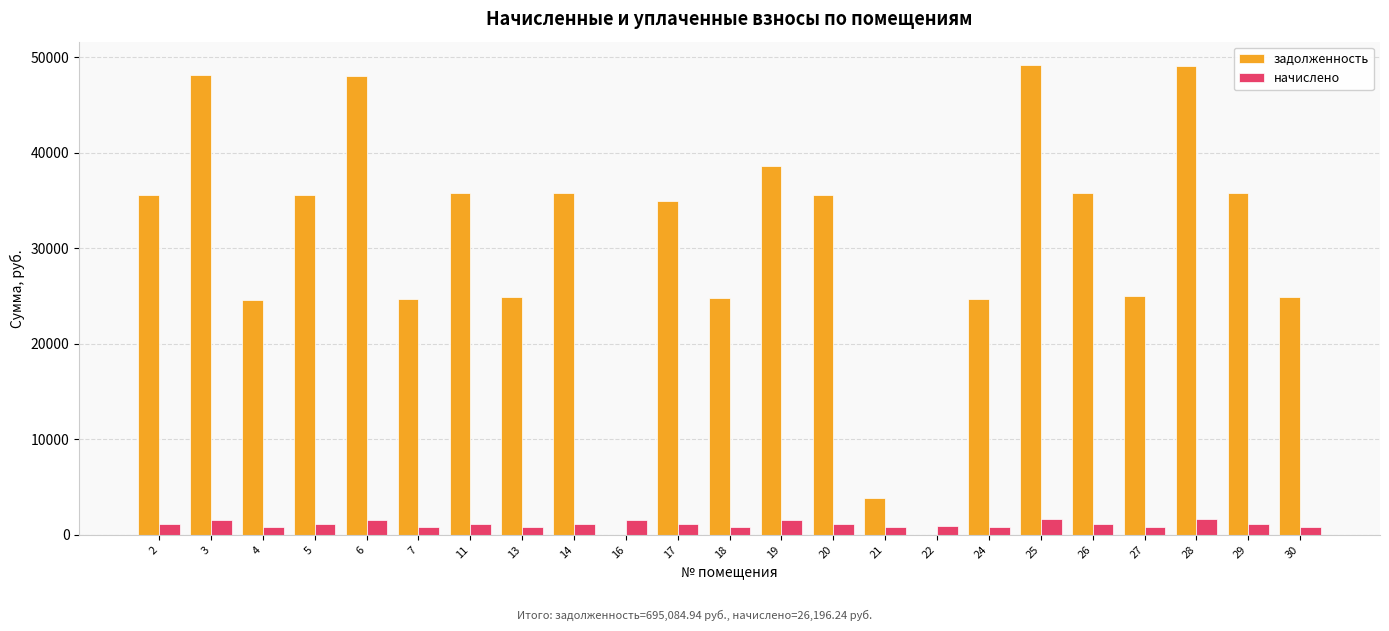

How many groups of bars are there?

23